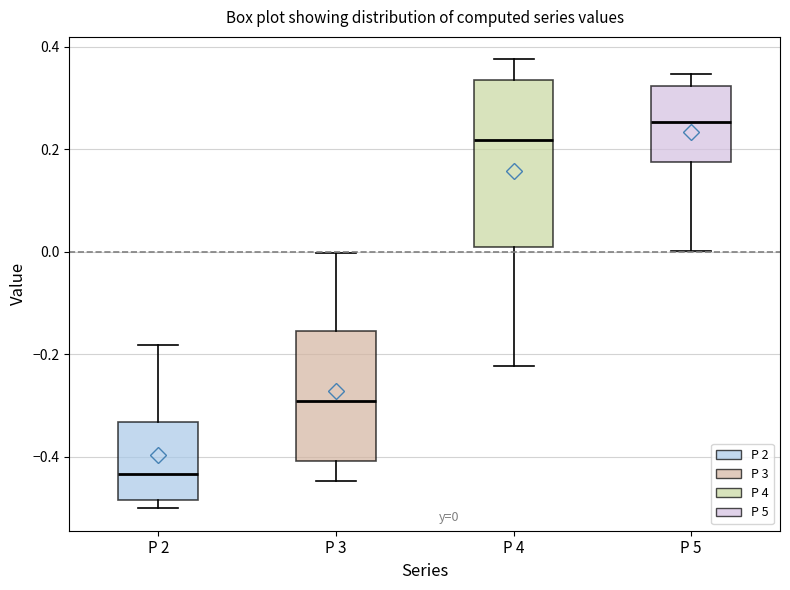

Which box has the highest median line?

P 5